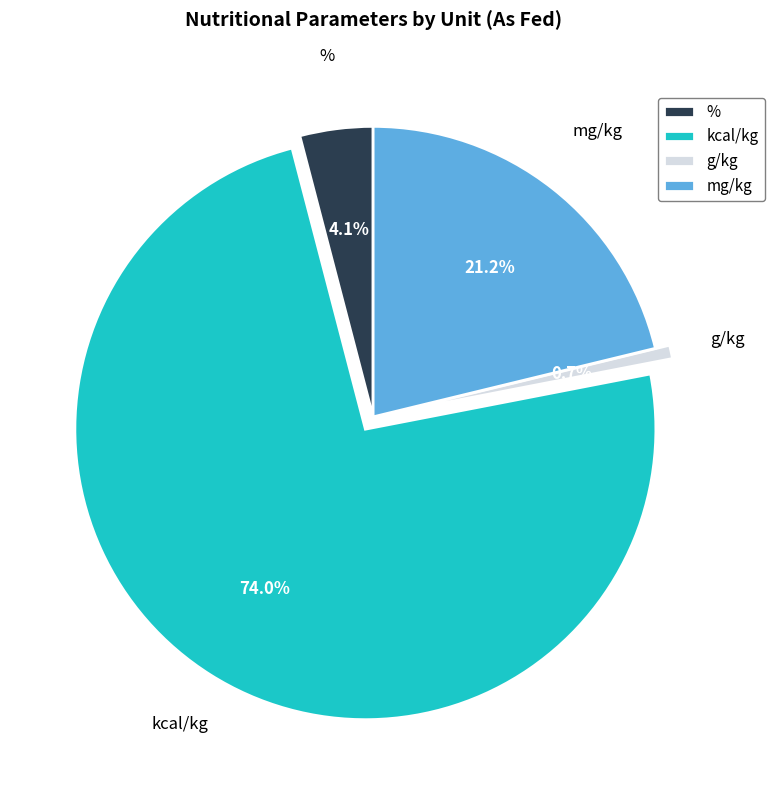

To the nearest percent, what is the combined percentage of mg/kg and %?

25%